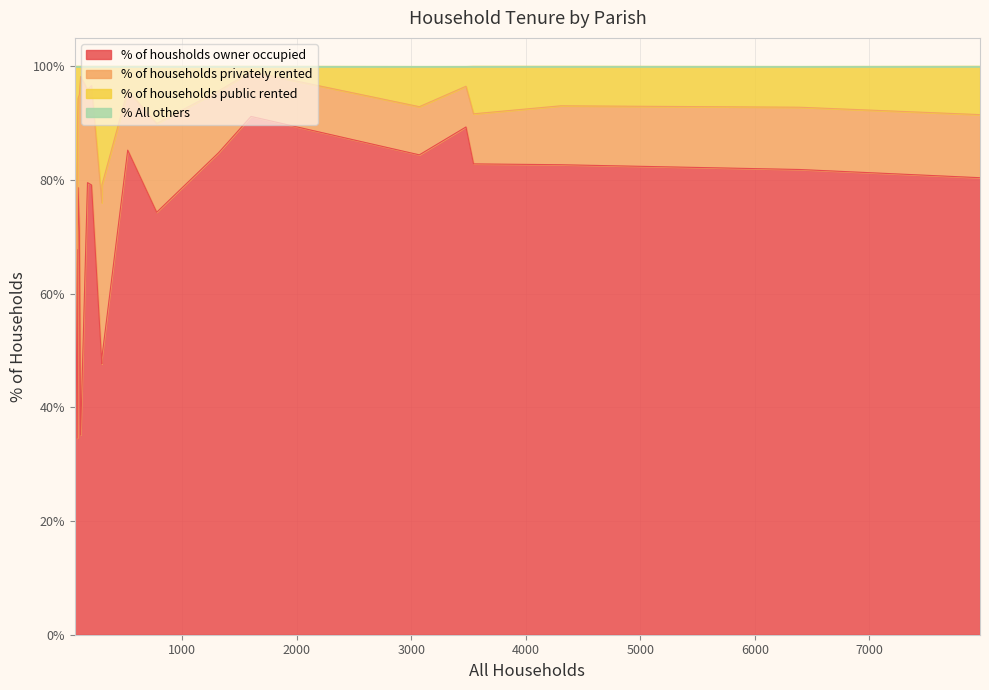

True or false: % of households privately rented and % All others cross at least once.

False